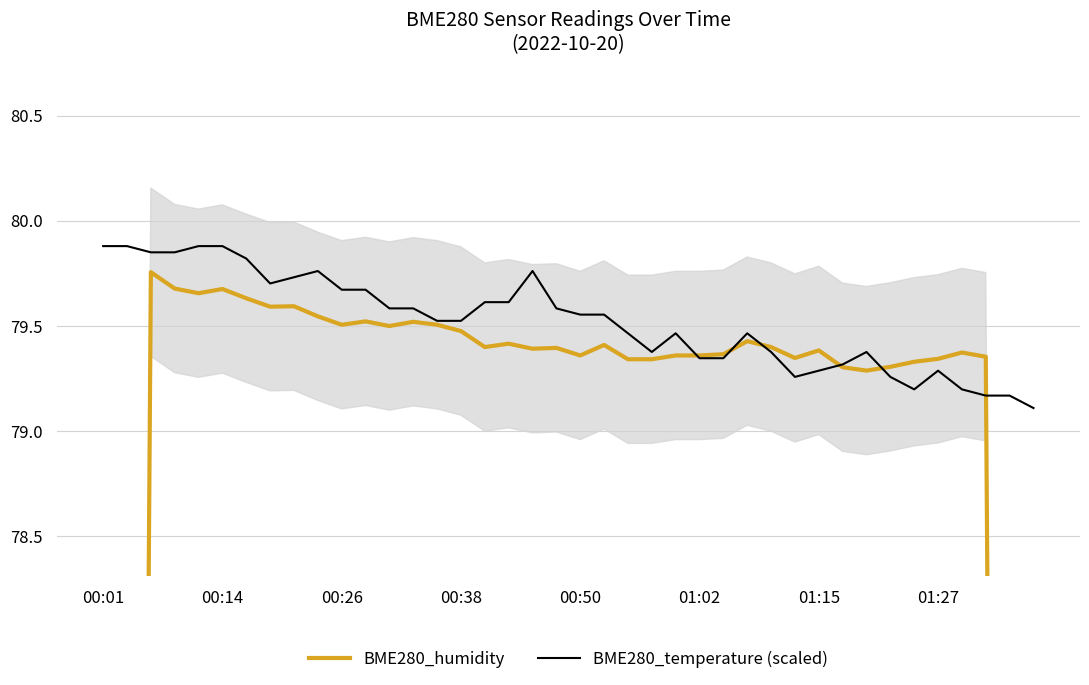

Count the BME280_temperature (scaled) values in the range 79 to 80.

40